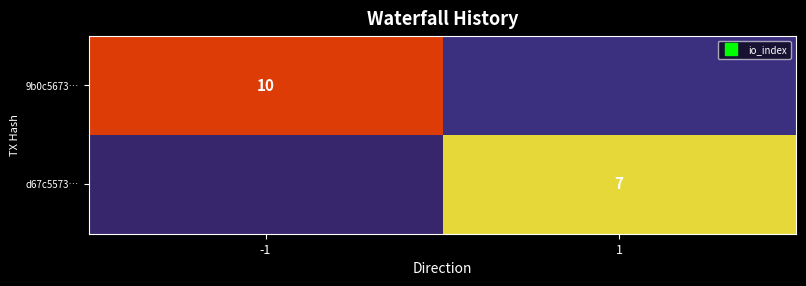

The value of d67c5573… at 1 is 7.3. True or false?

True